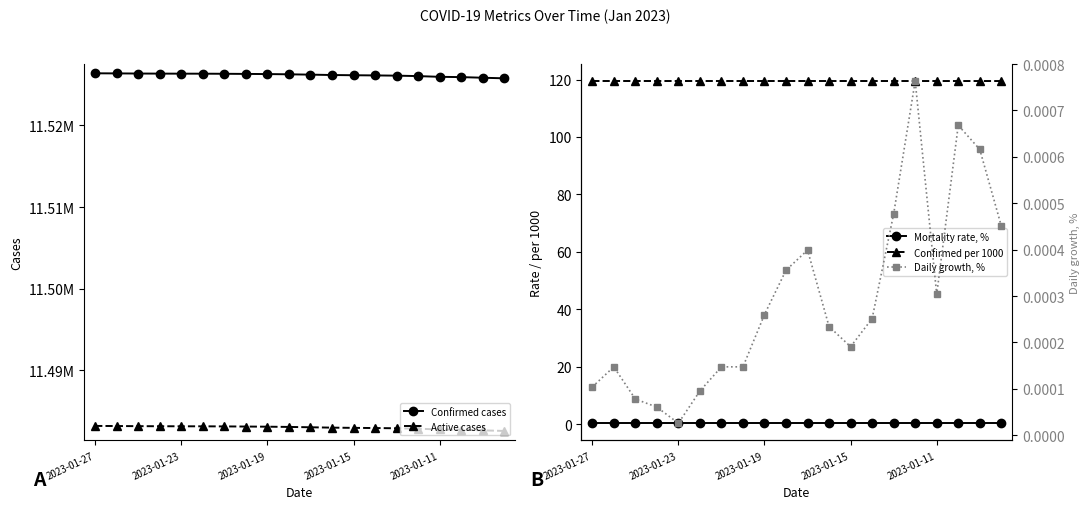

Is it true that Active cases equals 7200854.3 at 5?

False